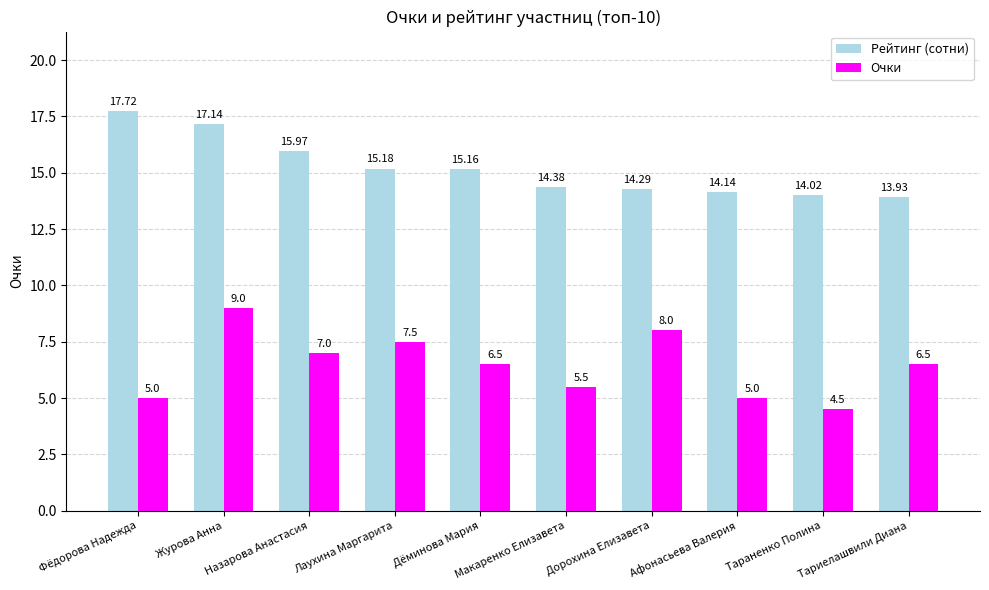

What is the label of the 8th bar from the left?

Афонасьева Валерия